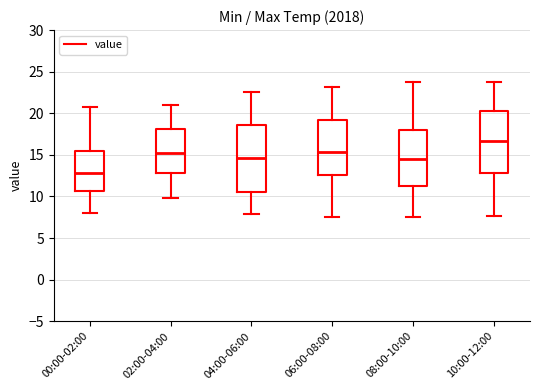

Where does the lower whisker of the box for 02:00-04:00 end on the y-axis? The values are not printed on the chart, so give them approximately, as read against the axis.

10.0